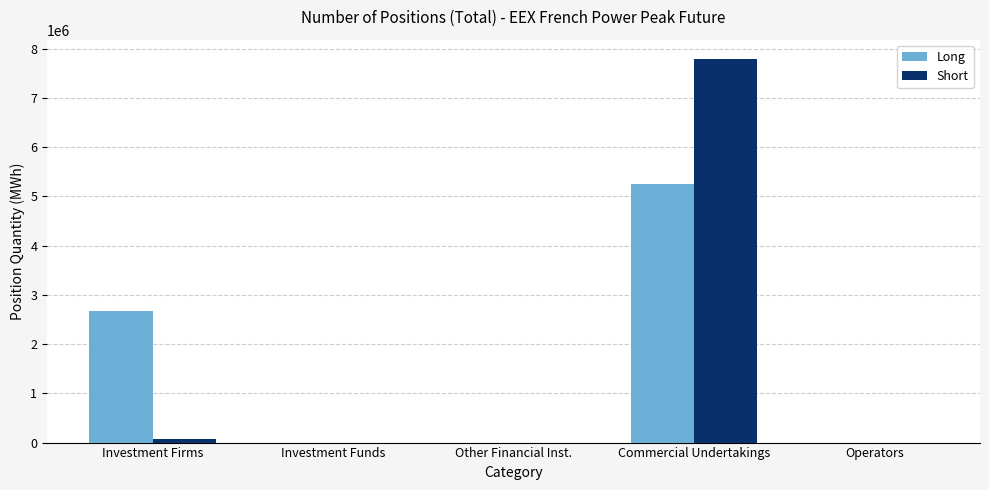

The Short series shows -2727320 at Operators. True or false?

False